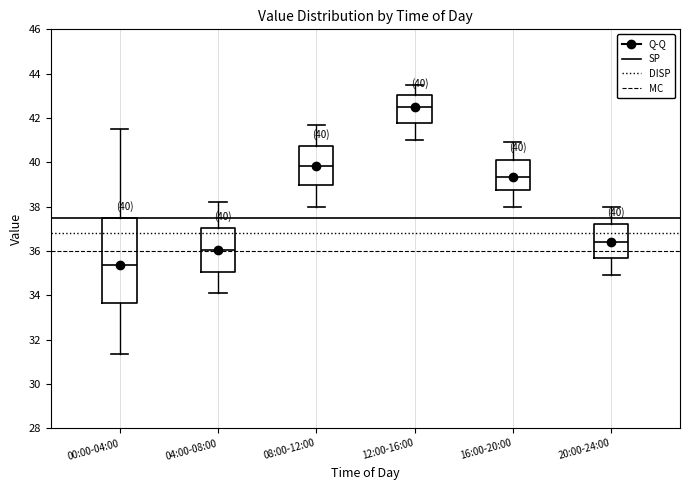

Which box is the tallest, from its lower edge to its upper edge?

00:00-04:00